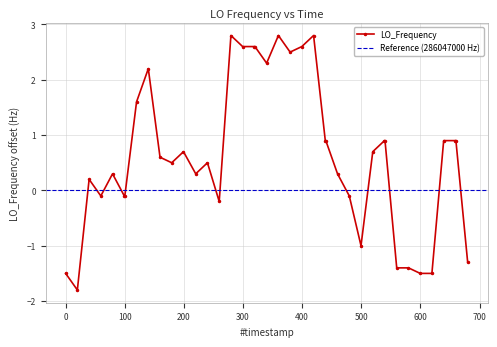

What is the value of the LO_Frequency point at the 38th from the left?

0.9